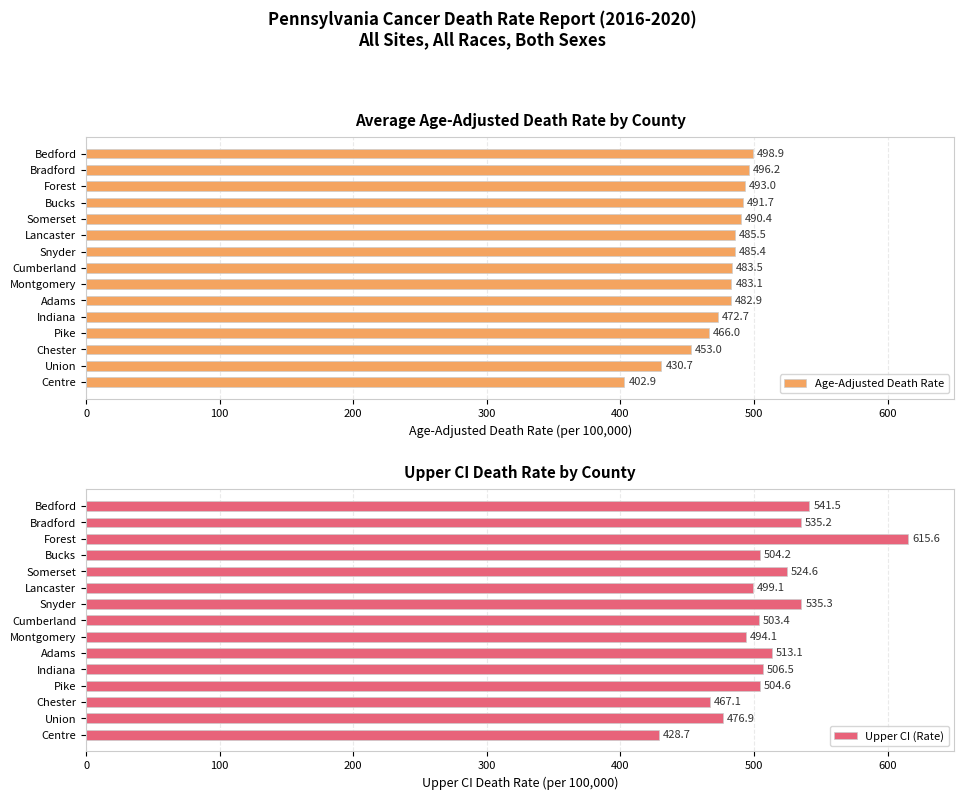

How many data points in Age-Adjusted Death Rate are less than 483?

6